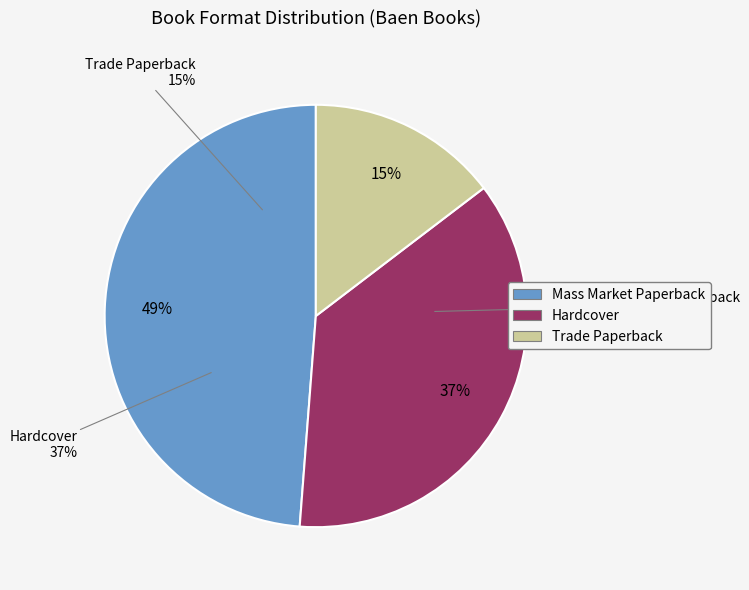

Which category has the biggest portion of the pie?

Mass Market Paperback